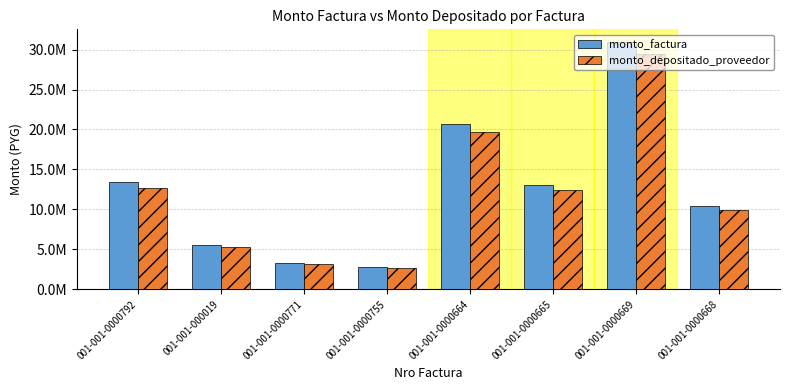

Does the chart contain stacked bars?

No